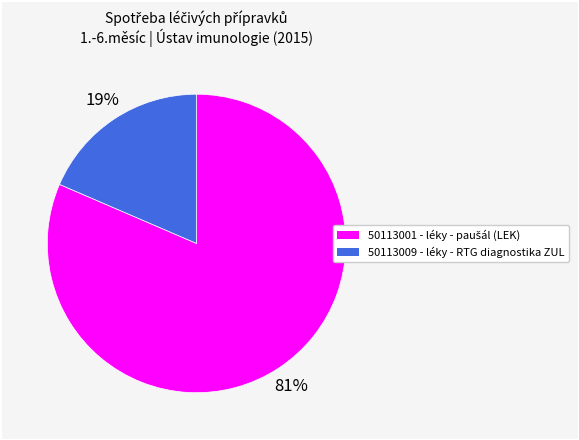

The 50113009 - léky - RTG diagnostika ZUL slice represents 6% of the pie. True or false?

False